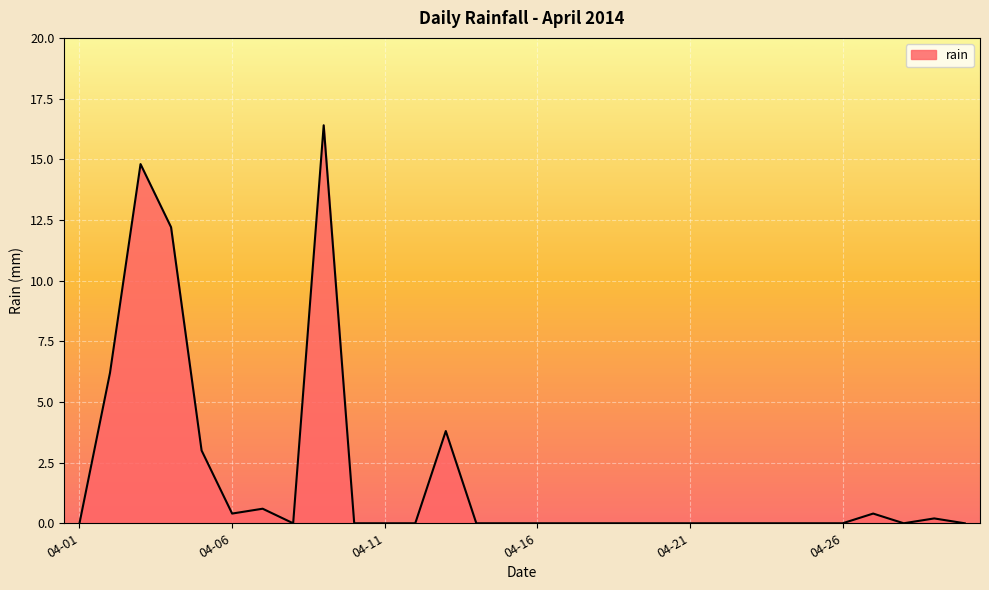

How many lines are shown in the chart?

1